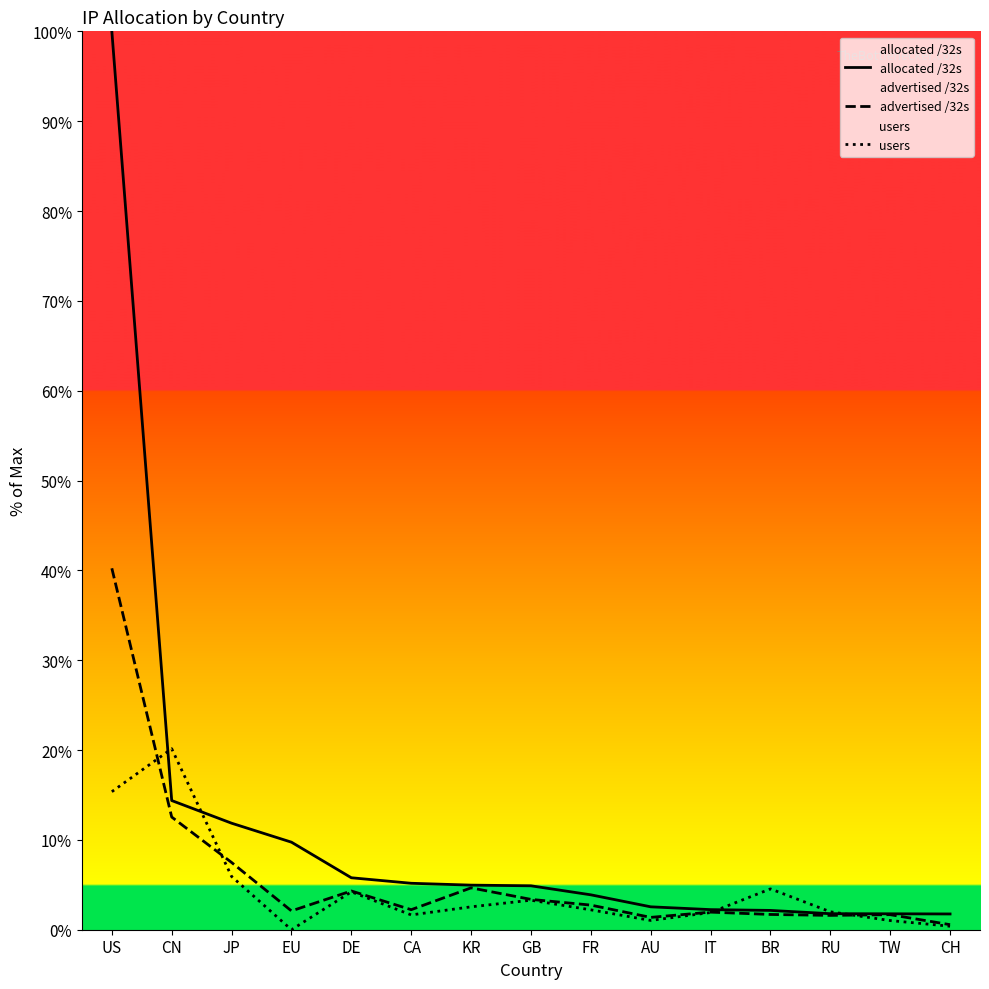

Where does the allocated /32s series first go above 4?

US